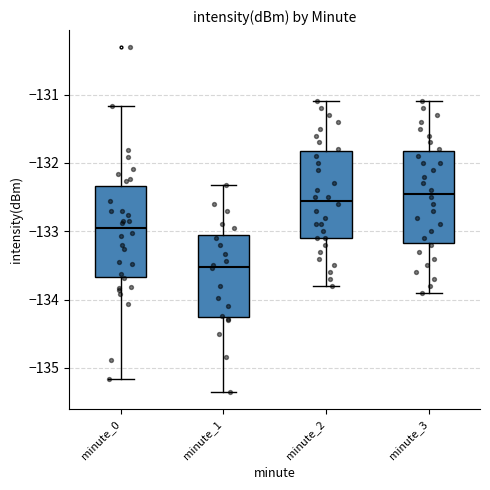

Reading left to right, transcribe this box plot: for each box, give where its median line is, the range the box spans, and where its two whiskers end, as read against the y-axis. The values are not printed on the chart, so give them approximately, as read against the axis.

minute_0: median -133.0, box -133.7 to -132.3, whiskers -135.2 to -131.2
minute_1: median -133.5, box -134.2 to -133.1, whiskers -135.4 to -132.3
minute_2: median -132.5, box -133.1 to -131.8, whiskers -133.8 to -131.1
minute_3: median -132.4, box -133.2 to -131.8, whiskers -133.9 to -131.1